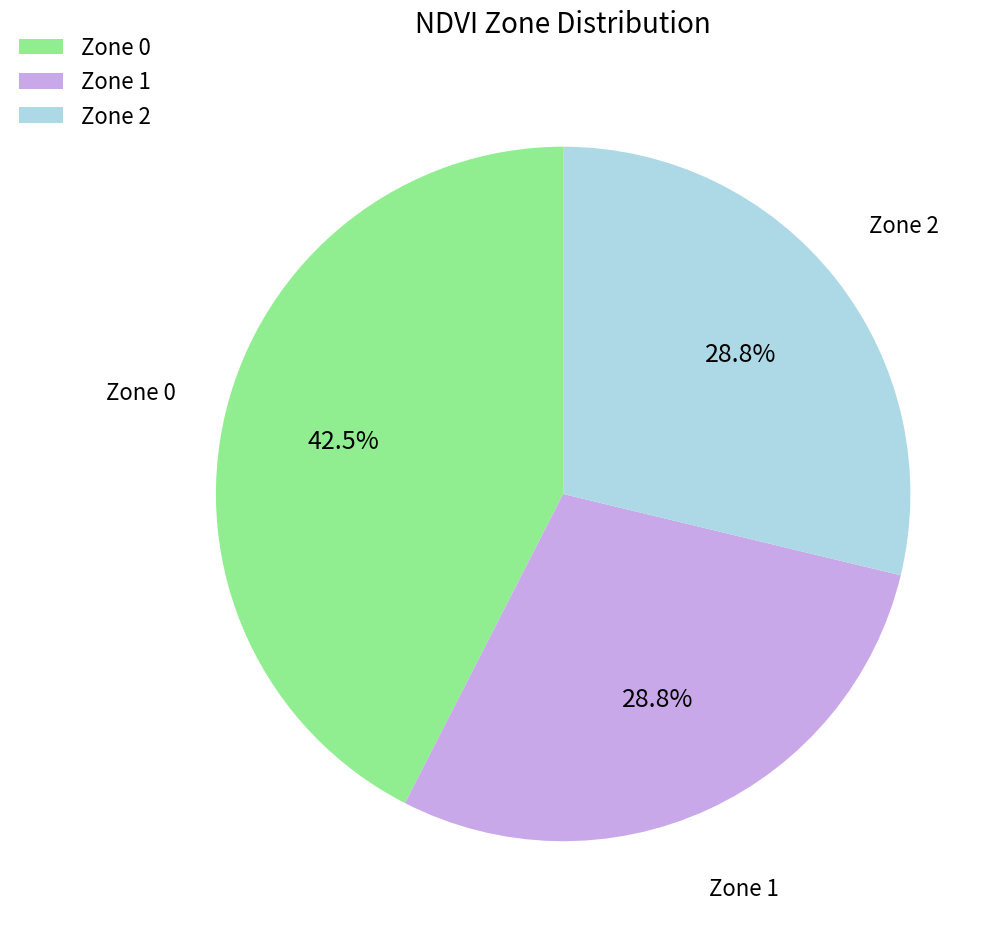

To the nearest percent, what percentage of the pie is Zone 2?

29%